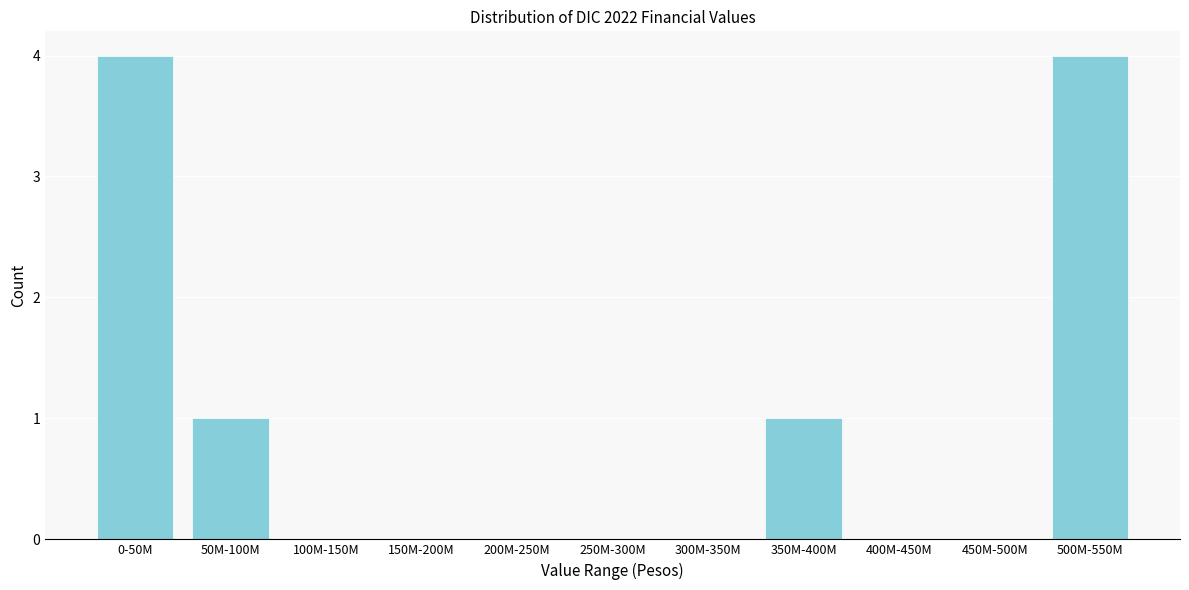

Reading right to left, list all the values displayed in this chart.

500M-550M=4	450M-500M=0	400M-450M=0	350M-400M=1	300M-350M=0	250M-300M=0	200M-250M=0	150M-200M=0	100M-150M=0	50M-100M=1	0-50M=4